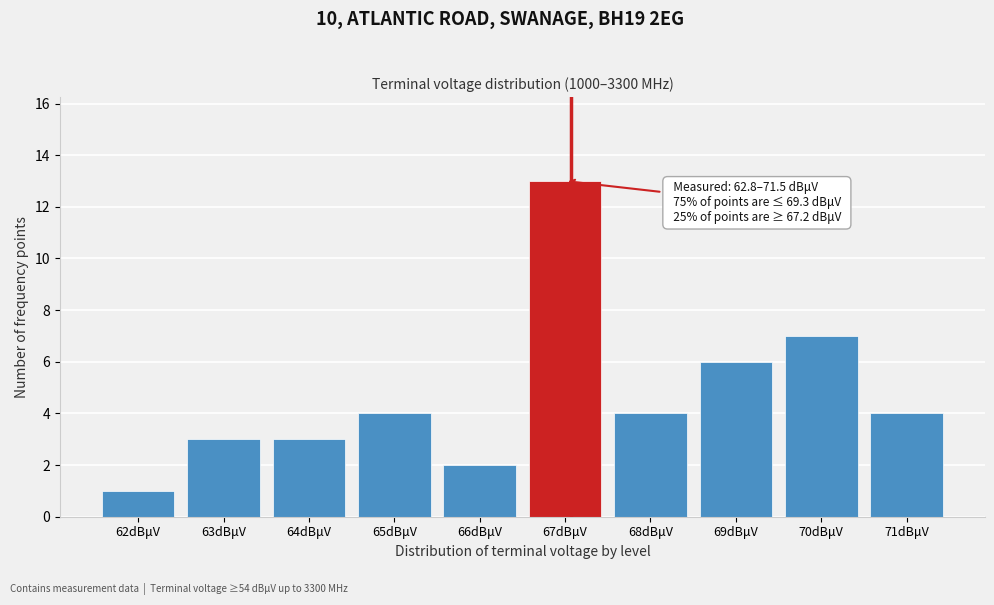

Reading left to right, list all the values displayed in this chart.

1	3	3	4	2	13	4	6	7	4